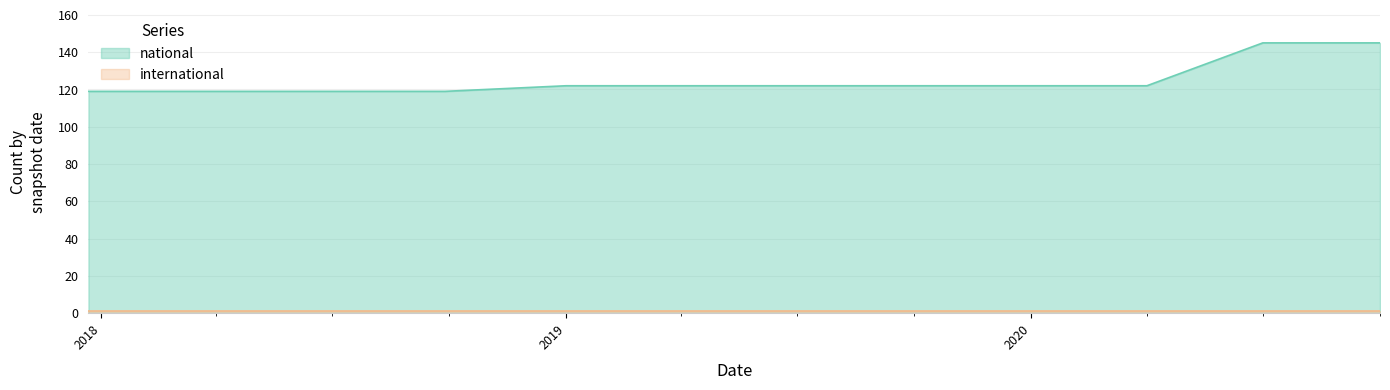

Which series has the largest total across all categories?

national